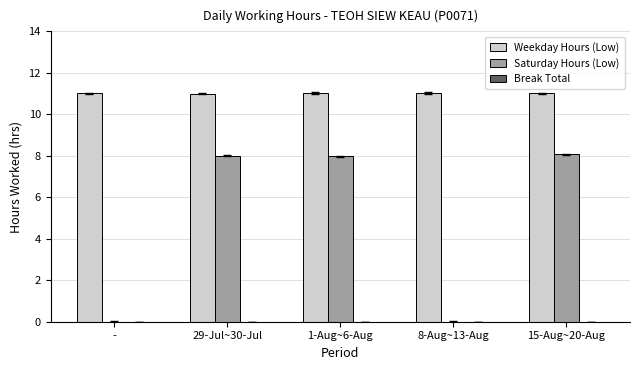

Is it true that Weekday Hours (Low) equals 6.9 at 8-Aug~13-Aug?

False